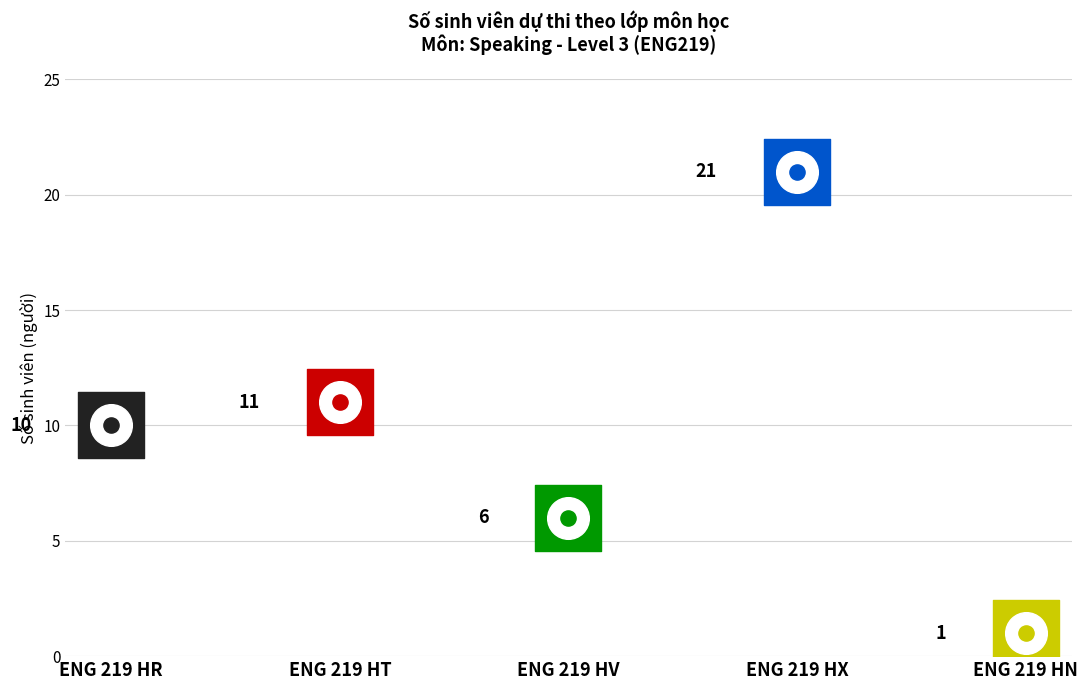

What is the change in value from ENG 219 HT to ENG 219 HV?

-5